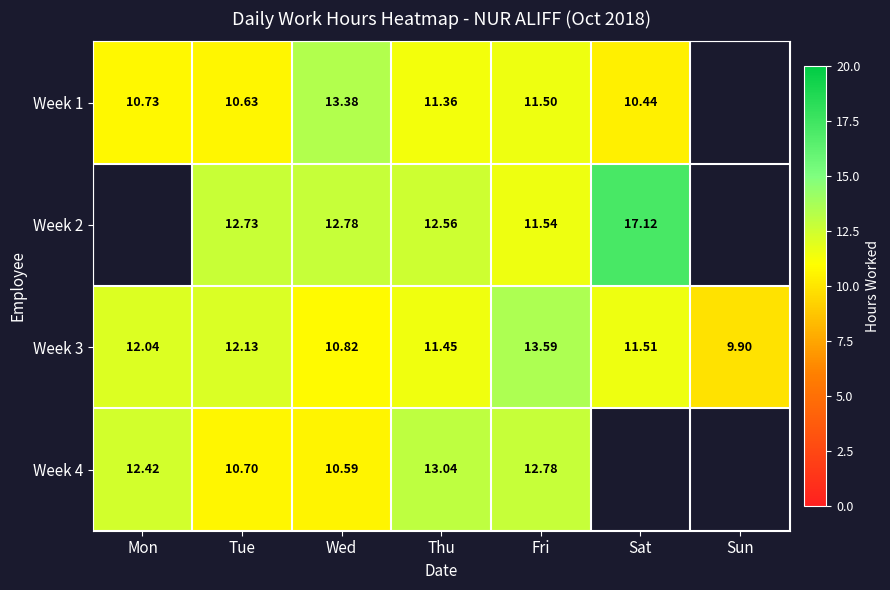

Is the value of Week 3 at Sun greater than the value of Week 2 at Fri?

No